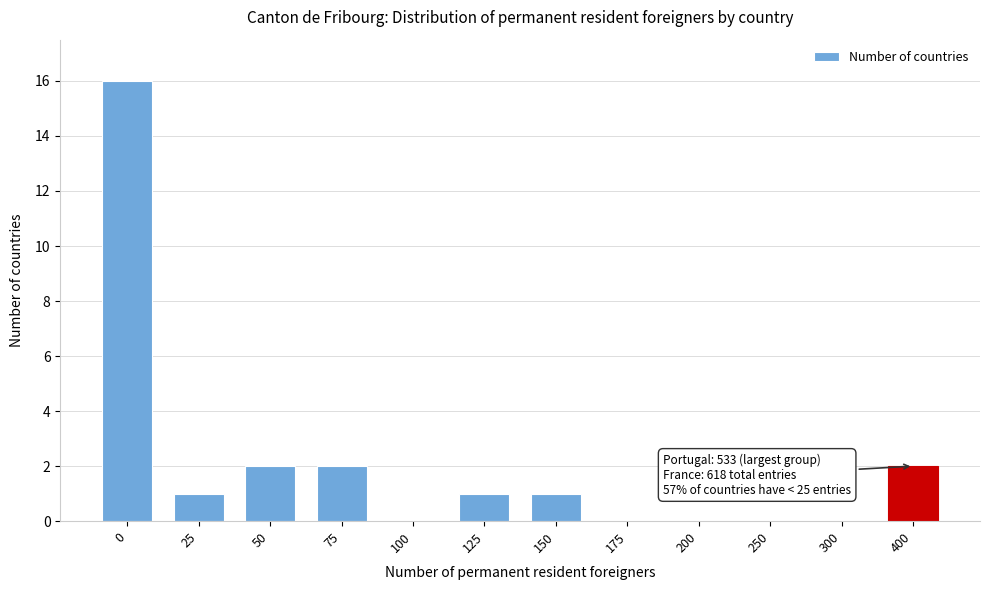

Reading left to right, what are all the values shown in this chart?

0=16	25=1	50=2	75=2	100=0	125=1	150=1	175=0	200=0	250=0	300=0	400=2